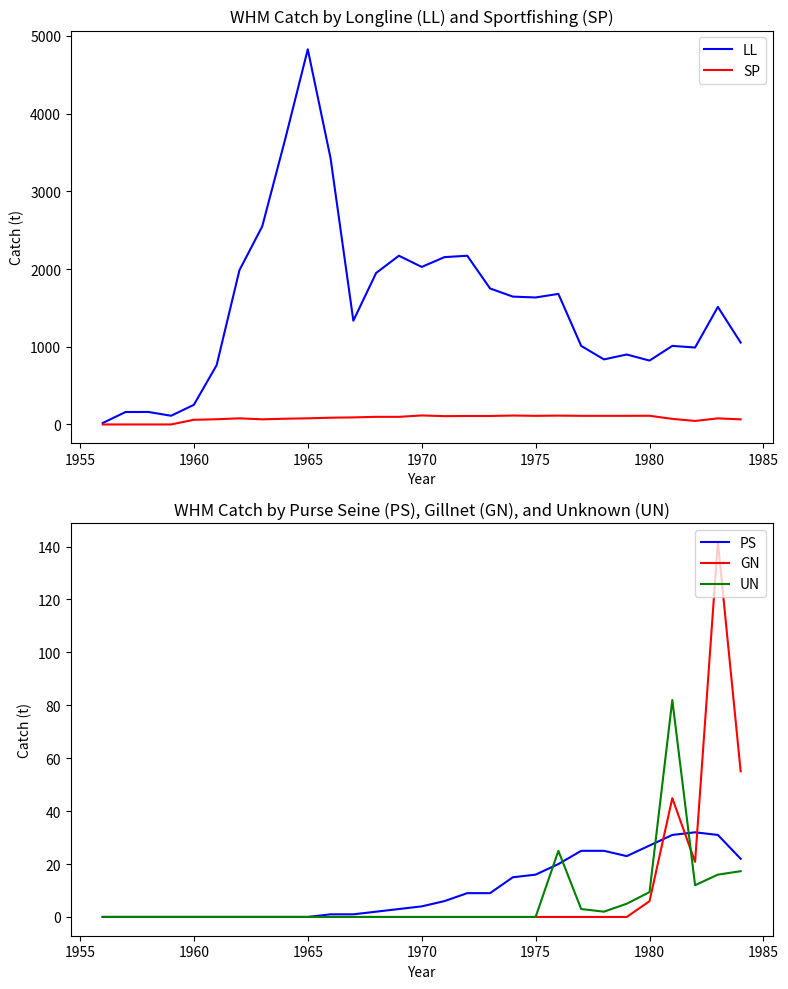

Is it true that UN equals -38.9 at 1970?

False